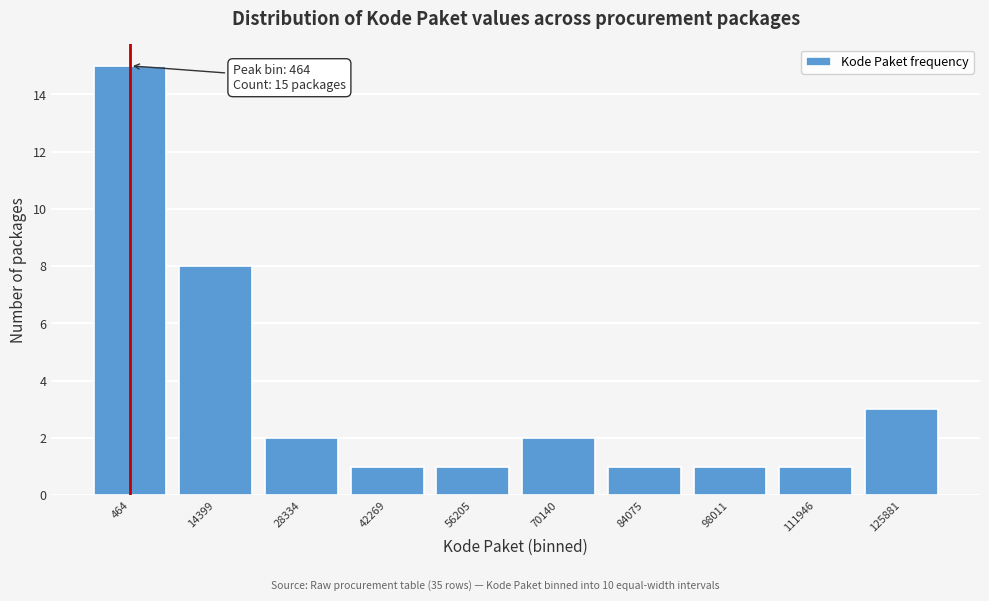

Reading left to right, extract all data points from this chart.

464=15	14399=8	28334=2	42269=1	56205=1	70140=2	84075=1	98011=1	111946=1	125881=3